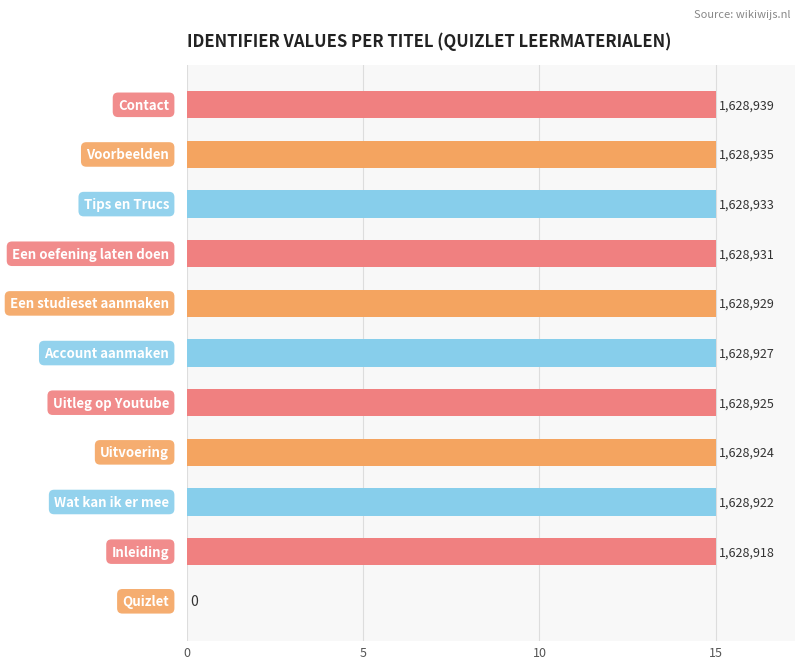

Are the bars horizontal?

Yes